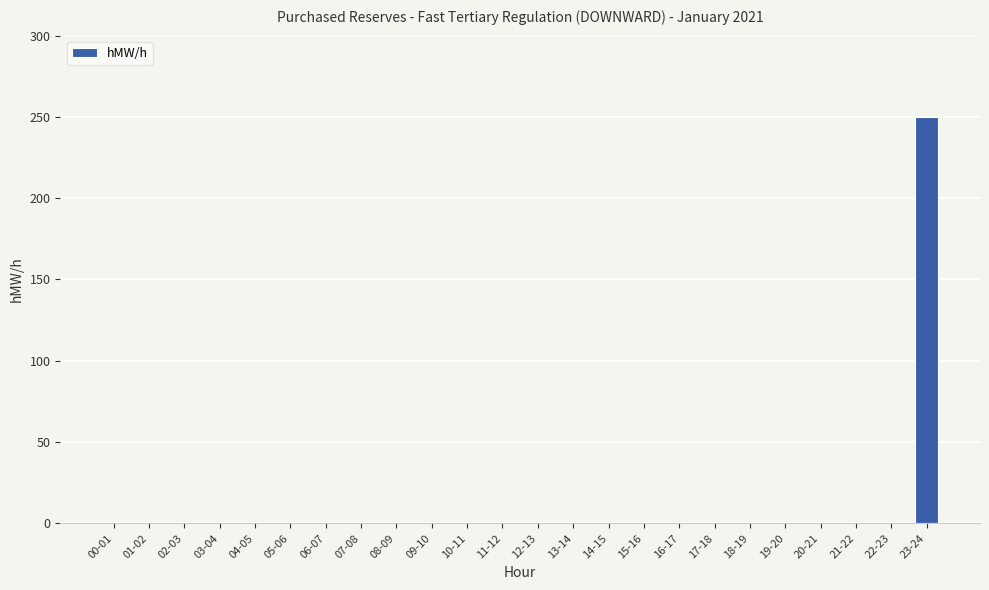

At which category does the chart reach its peak across all series?

23-24